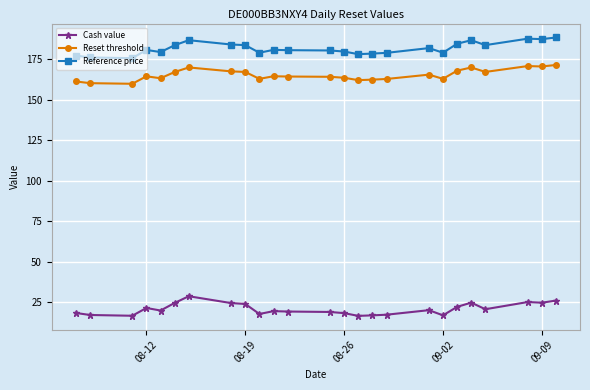

True or false: Reset threshold and Cash value intersect in this chart.

False